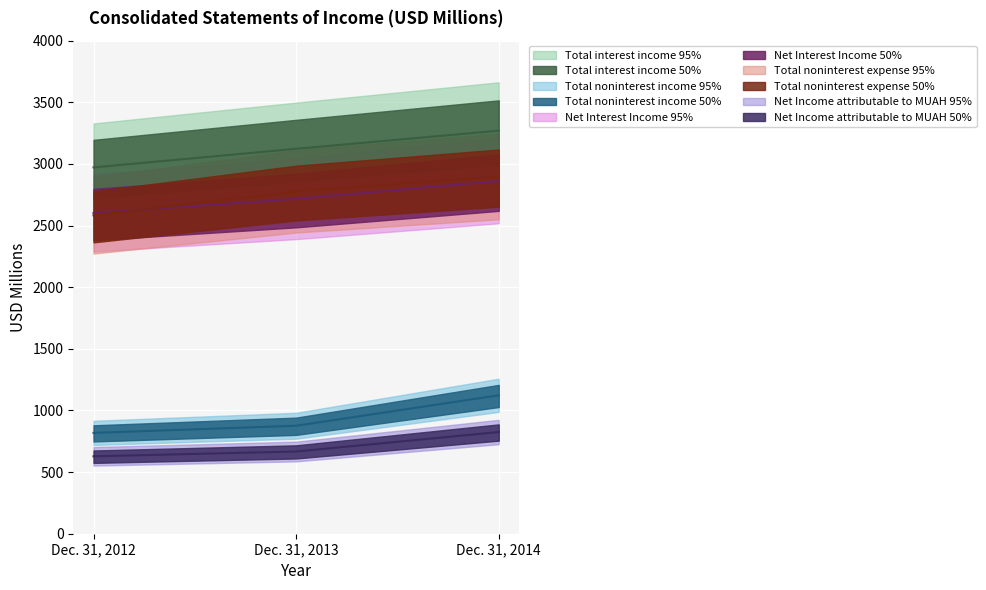

What is the highest value of the Total interest income series?

3270